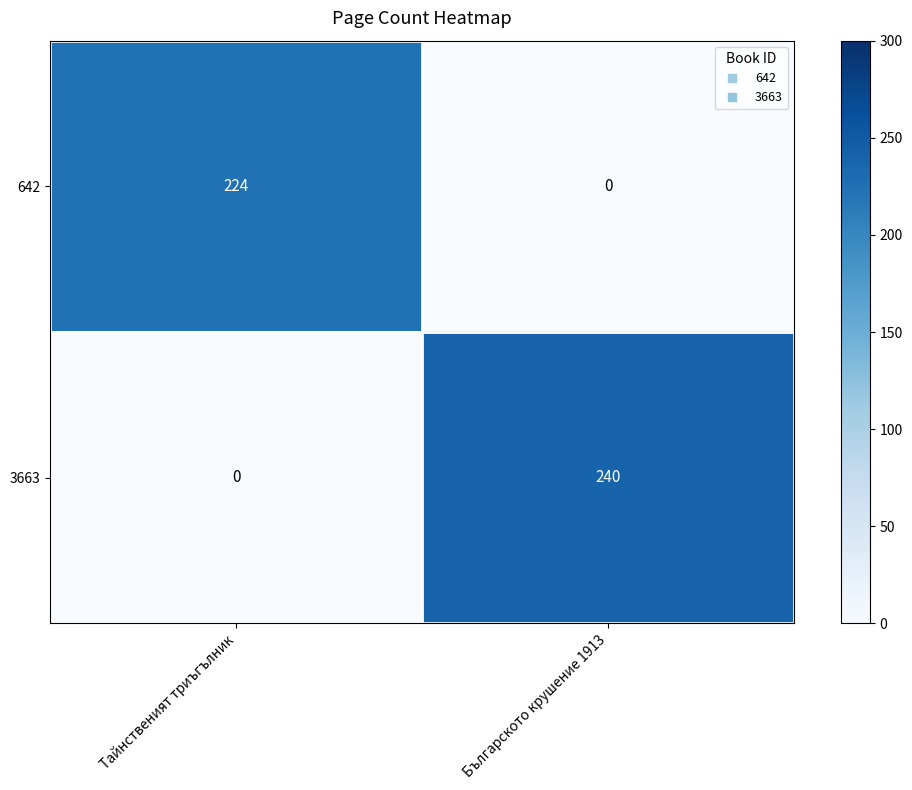

Reading left to right, what are all the values shown in this chart?

642: Тайнственият триъгълник=224	Българското крушение 1913=0
3663: Тайнственият триъгълник=0	Българското крушение 1913=240